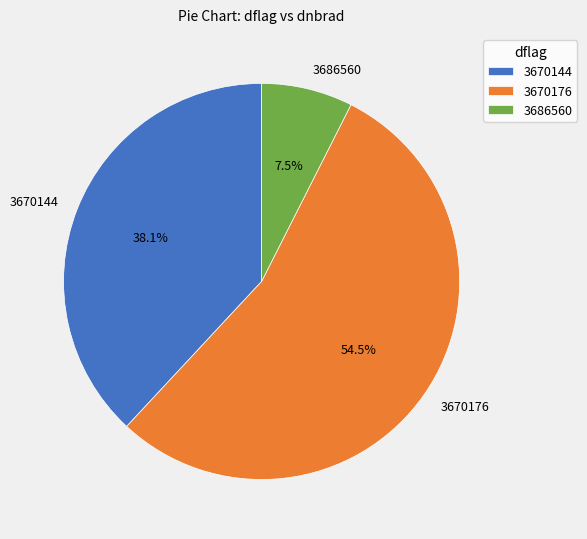

What is the total percentage of 3670144 and 3670176?

92.5%